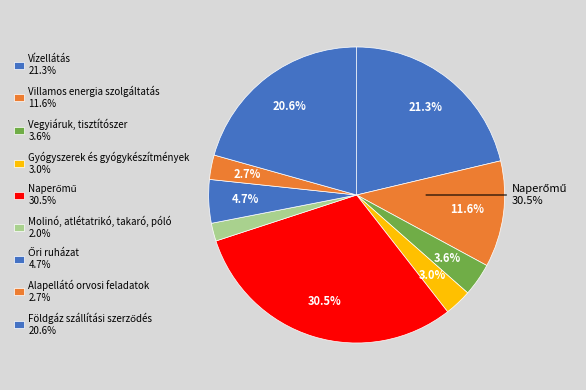

What percentage is the Vegyiáruk, tisztítószer slice, to the nearest percent?

4%